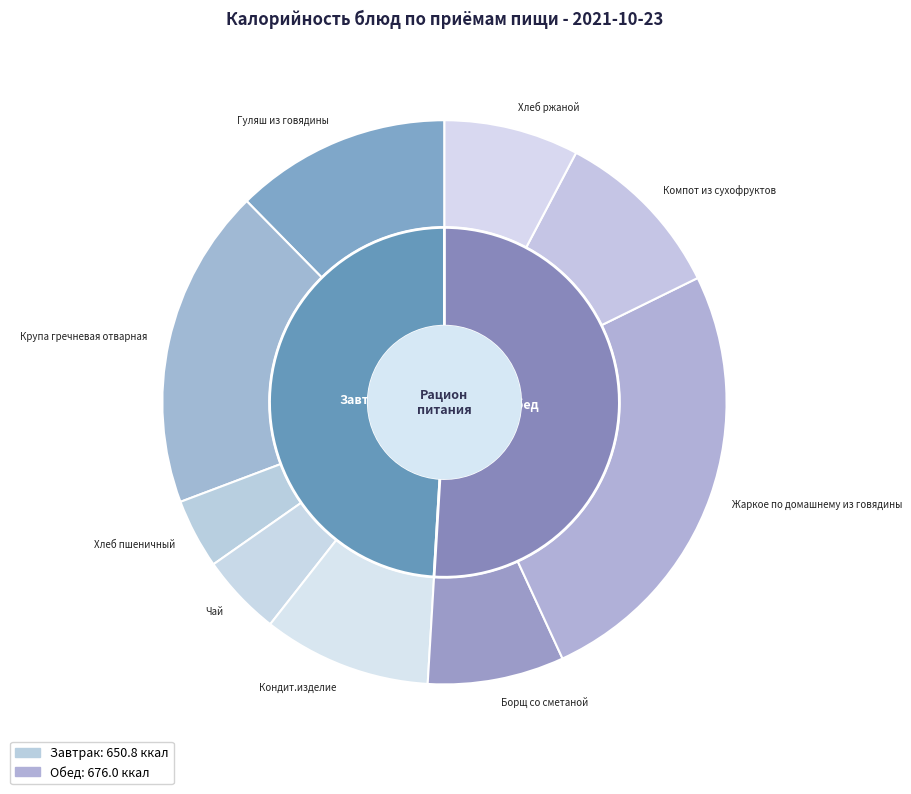

Is there any slice that represents more than half of the pie?

No